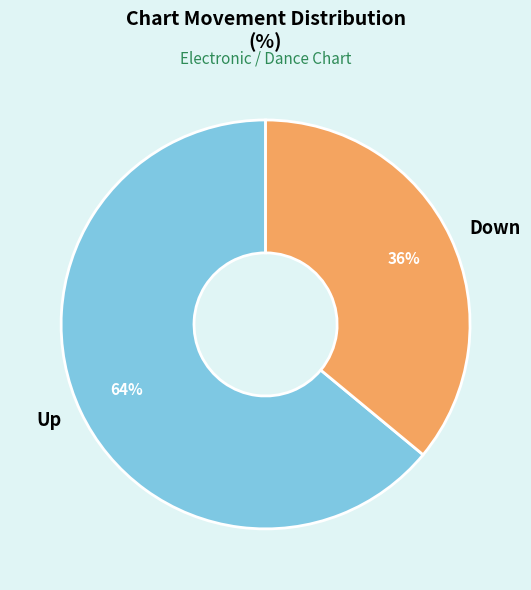

Is the sum of Up and Down greater than half?

Yes